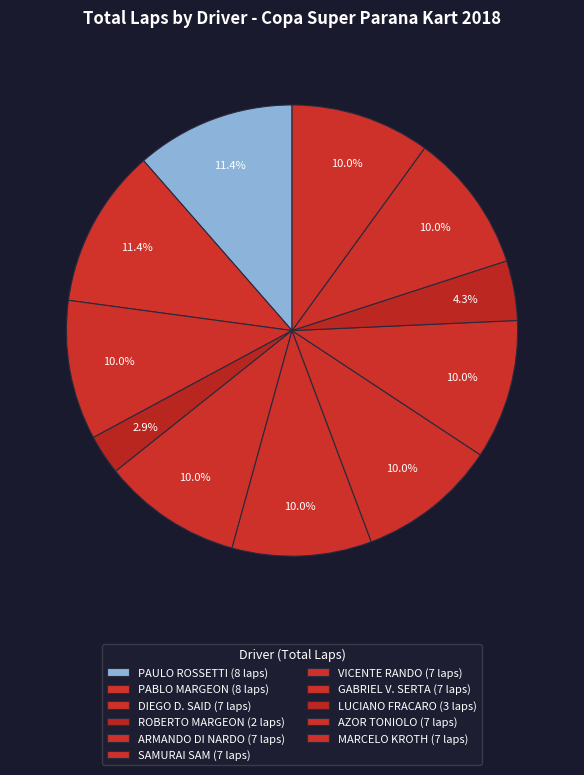

Is it true that ARMANDO DI NARDO is 1% of the pie?

False